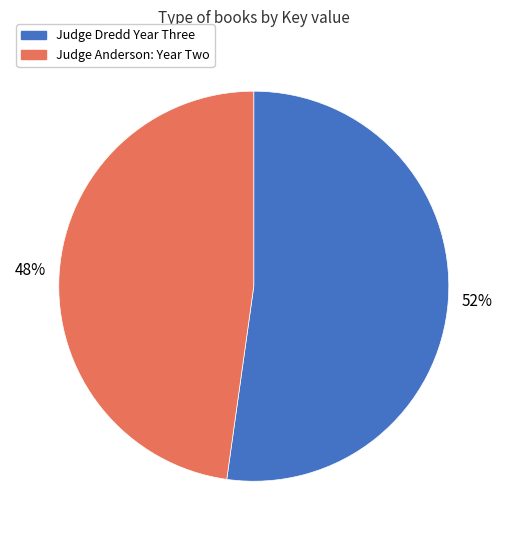

How many segments does this pie chart have?

2